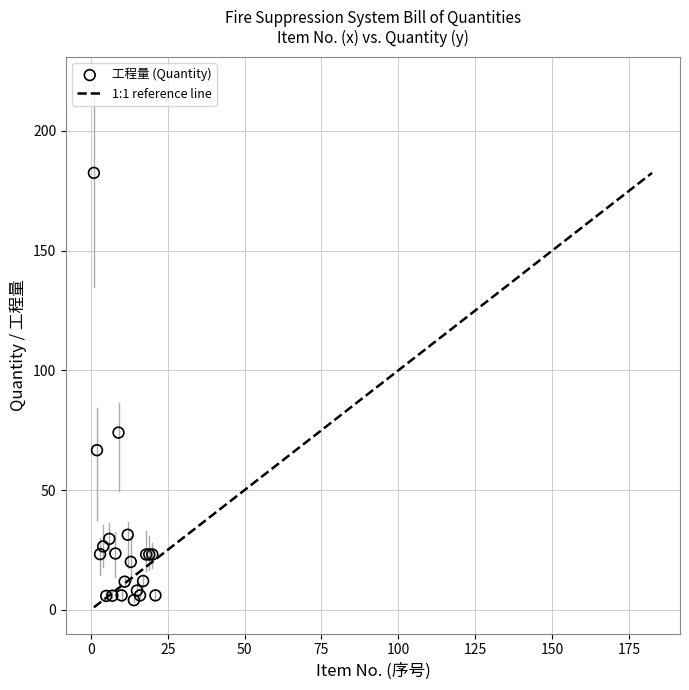

What Y value in the scatter plot is closest to 93?

74.0